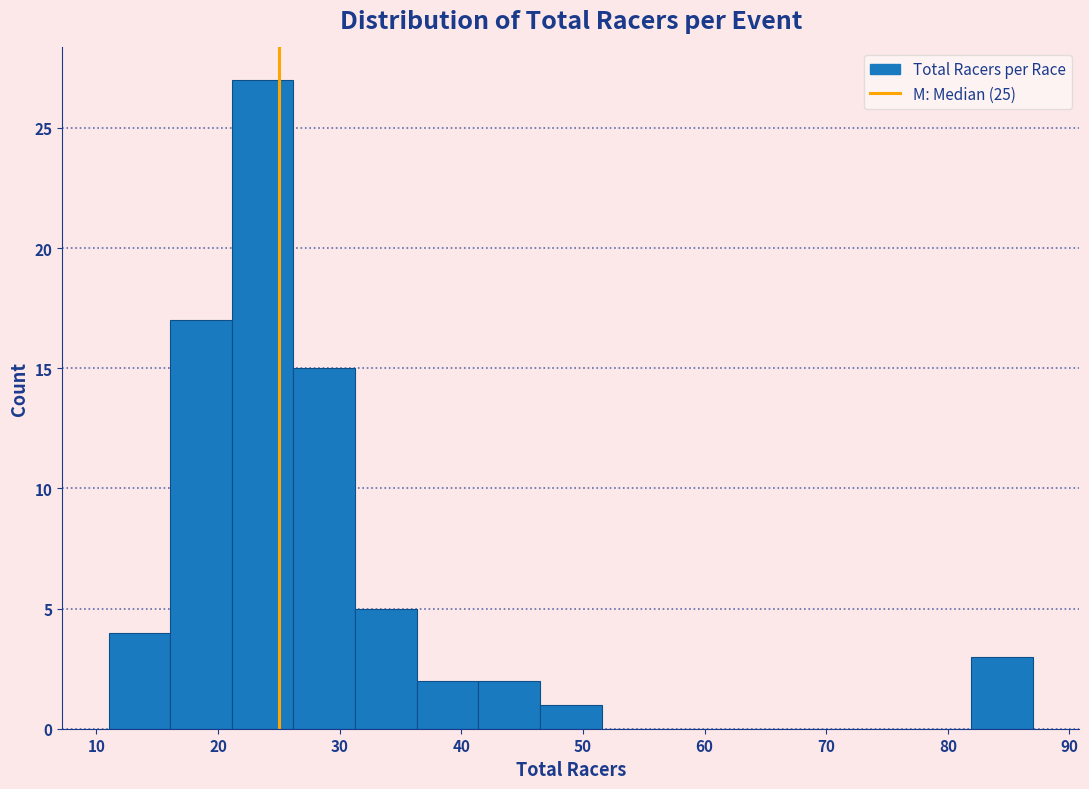

Reading left to right, list every bar in this chart as the range it spans on the x-axis followed by its height. Neither the bar edges nor the heights are printed on the chart, so give them approximately, as read against the axes.

11 to 16: 4
16 to 21: 17
21 to 26: 27
26 to 31: 15
31 to 36: 5
36 to 41: 2
41 to 46: 2
46 to 52: 1
52 to 57: 0
57 to 62: 0
62 to 67: 0
67 to 72: 0
72 to 77: 0
77 to 82: 0
82 to 87: 3